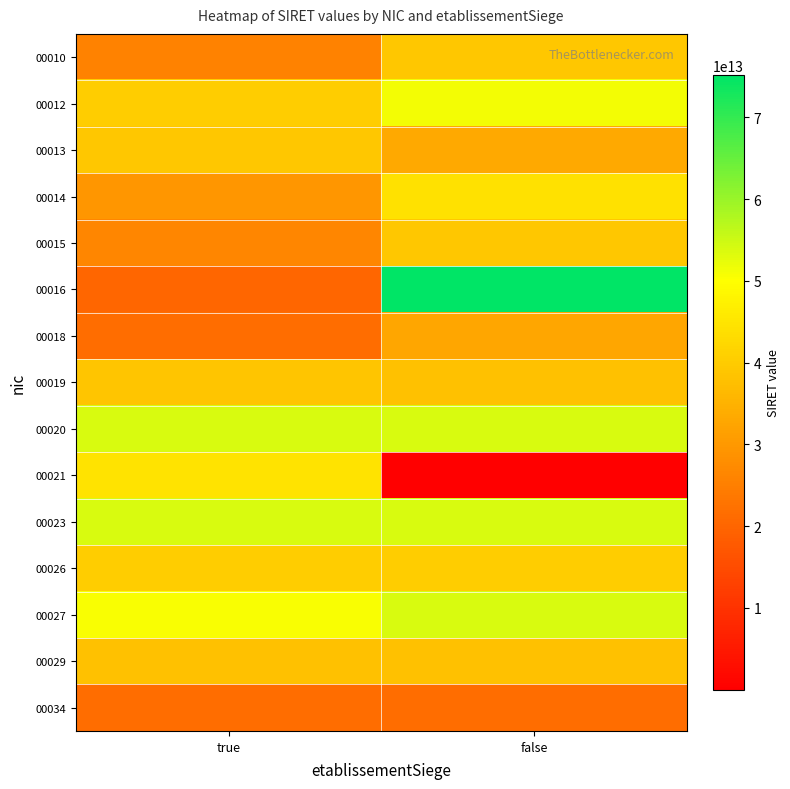

What is the difference between the highest and lowest values at false?

75155059288941